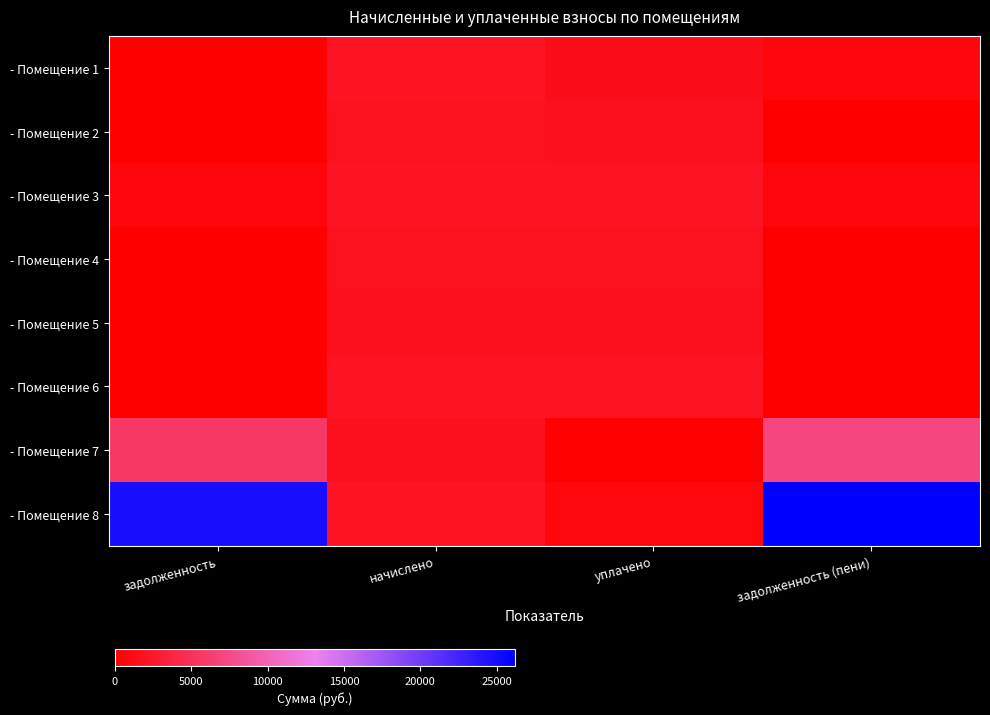

Reading left to right, list all the values displayed in this chart.

- Помещение 1: задолженность=0.0	начислено=2144.6	уплачено=1429.7	задолженность (пени)=714.9
- Помещение 2: задолженность=0.0	начислено=1778.0	уплачено=1730.4	задолженность (пени)=47.6
- Помещение 3: задолженность=707.5	начислено=2122.6	уплачено=2122.6	задолженность (пени)=707.5
- Помещение 4: задолженность=0.0	начислено=1752.4	уплачено=1752.4	задолженность (пени)=0.0
- Помещение 5: задолженность=0.0	начислено=1657.0	уплачено=1657.0	задолженность (пени)=0.0
- Помещение 6: задолженность=0.0	начислено=2122.6	уплачено=2122.6	задолженность (пени)=0.0
- Помещение 7: задолженность=5660.3	начислено=1638.7	уплачено=141.6	задолженность (пени)=7157.3
- Помещение 8: задолженность=24846.9	начислено=2107.9	уплачено=747.1	задолженность (пени)=26207.8